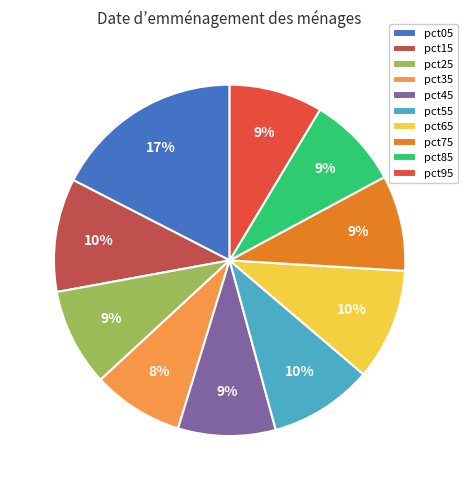

What percentage is the pct55 slice, to the nearest percent?

10%